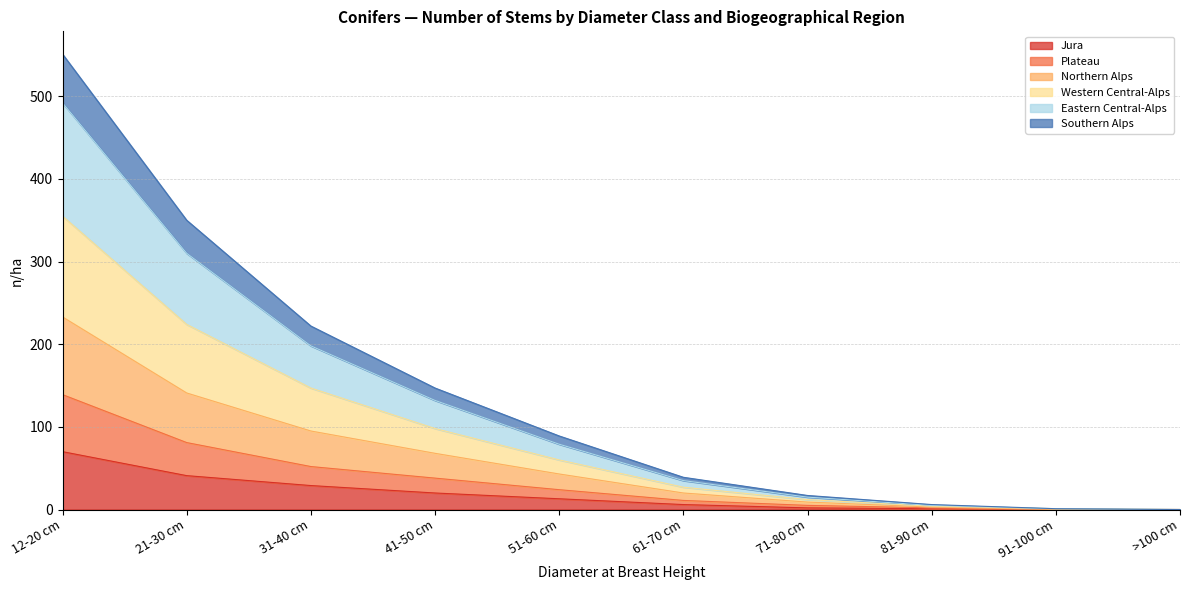

What is the label of the 6th point from the left?

61-70 cm